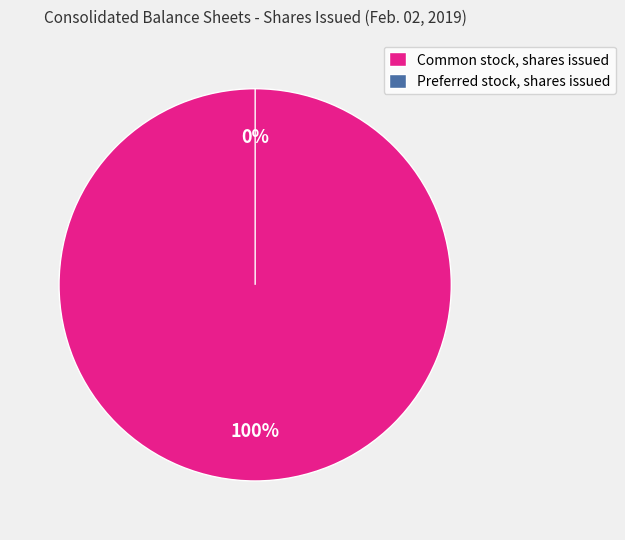

Between Common stock, shares issued and Preferred stock, shares issued, which is larger?

Common stock, shares issued